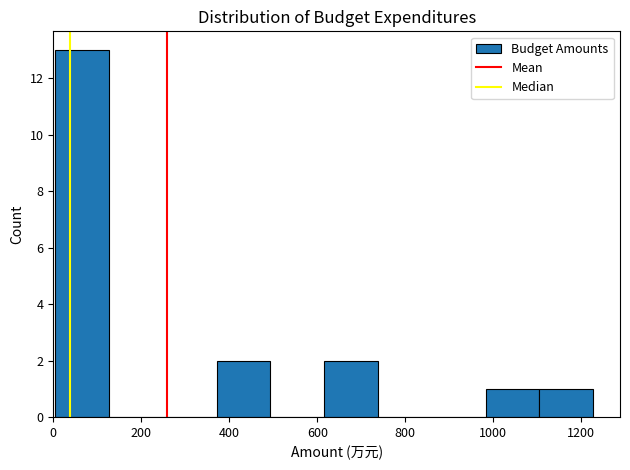

Over which range of the x-axis is the bar tallest?

0 to 120